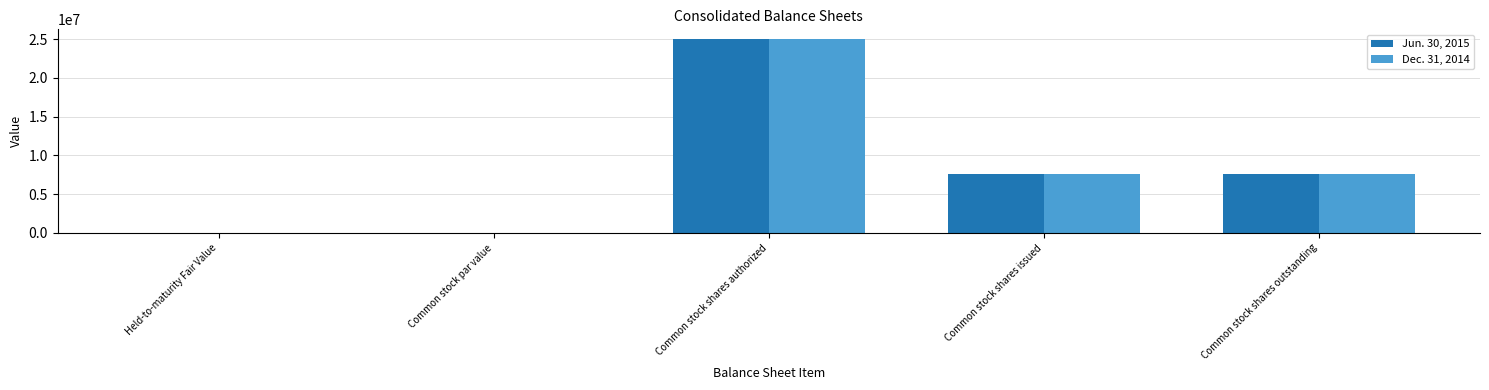

Which category has the highest value in the Dec. 31, 2014 series?

Common stock shares authorized